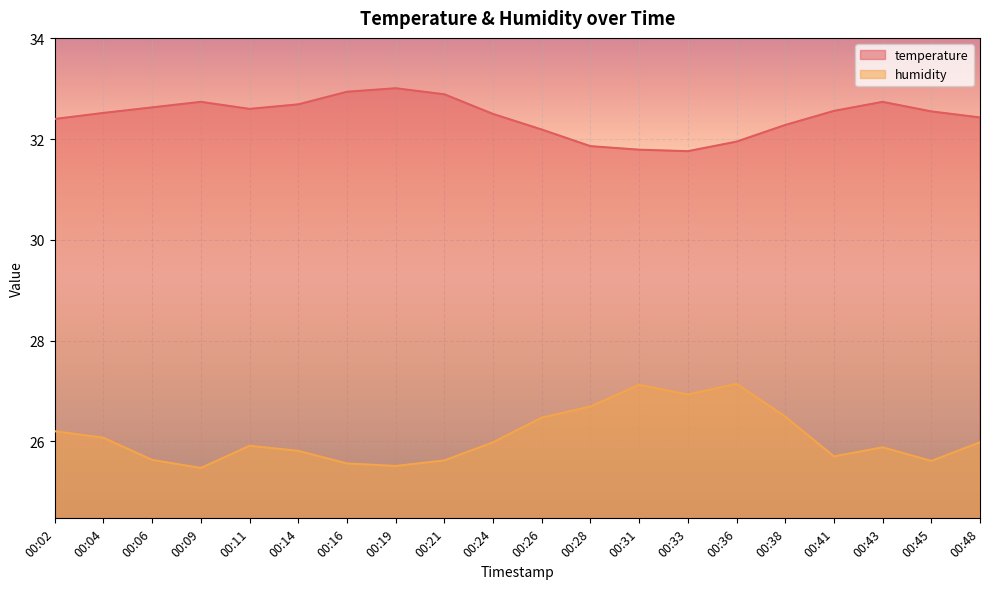

Which series changed the most between 00:24 and 00:28?

humidity